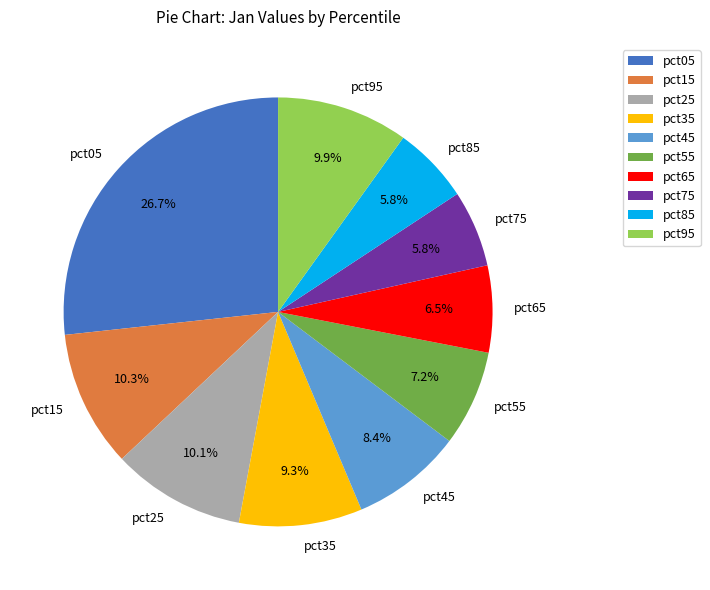

To the nearest percent, what is the difference between the largest and smallest slice percentages?

21%